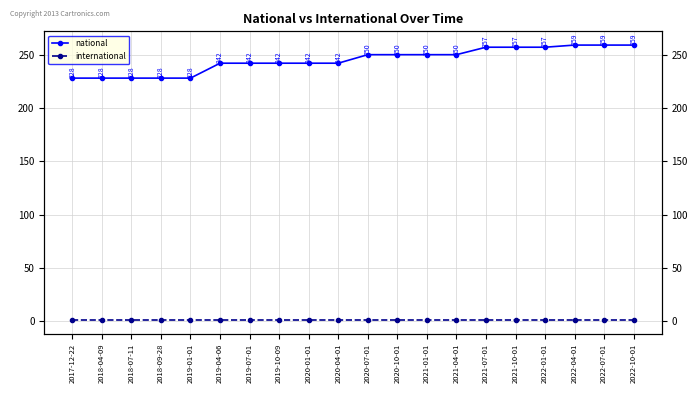

How many series are shown in this chart?

2